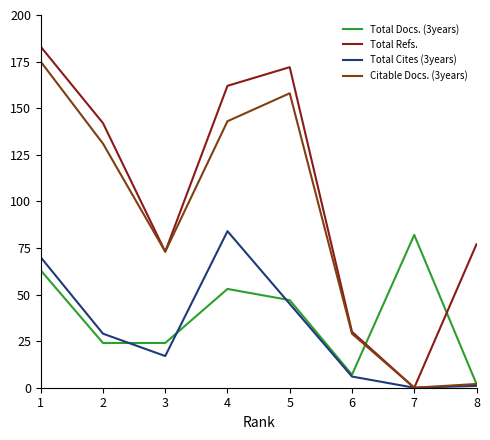

What is the difference between the maximum and minimum values in the Citable Docs. (3years) series?

175